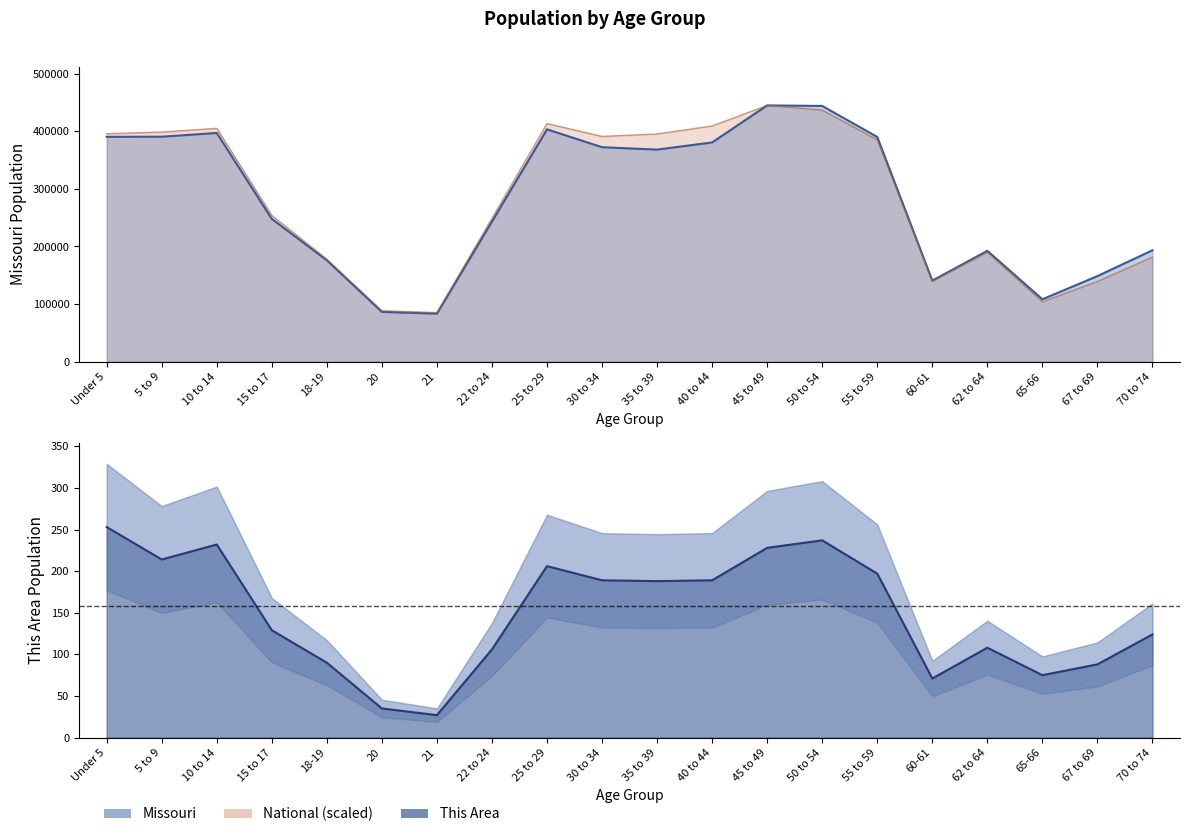

Which has a higher value, 65-66 or 50 to 54?

50 to 54